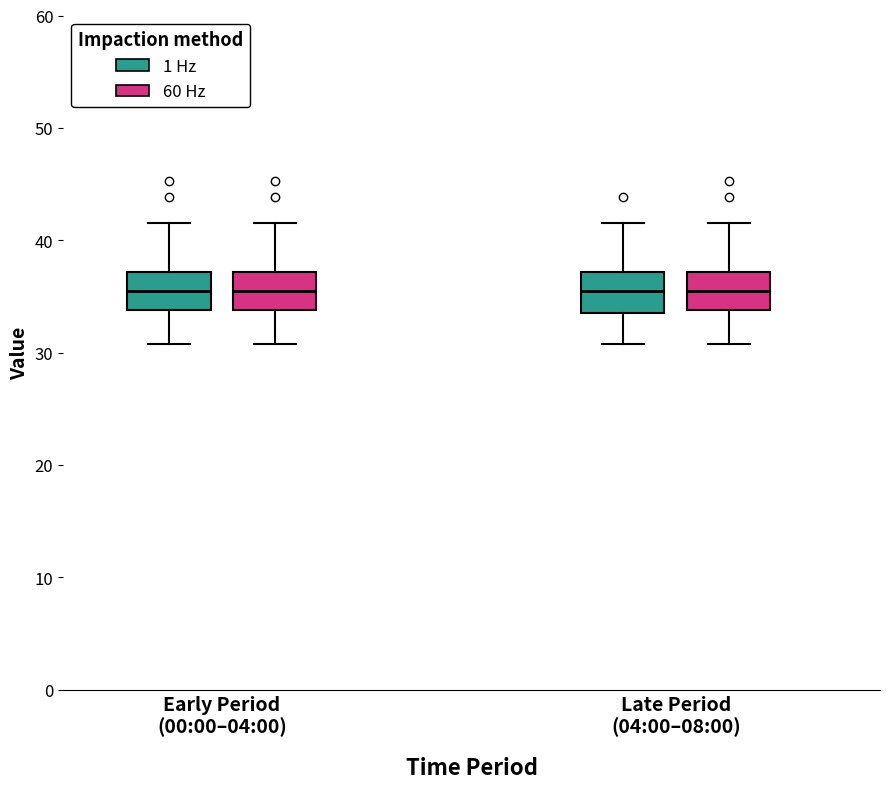

Where is the lower edge of the box for Early Period (00:00–04:00) (1 Hz) on the y-axis? The values are not printed on the chart, so give them approximately, as read against the axis.

34